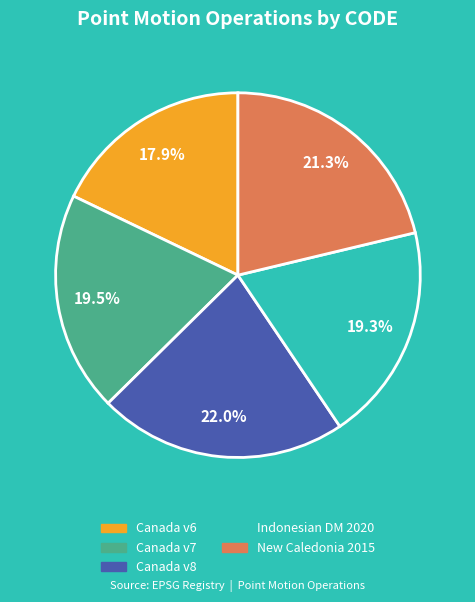

How many segments does this pie chart have?

5